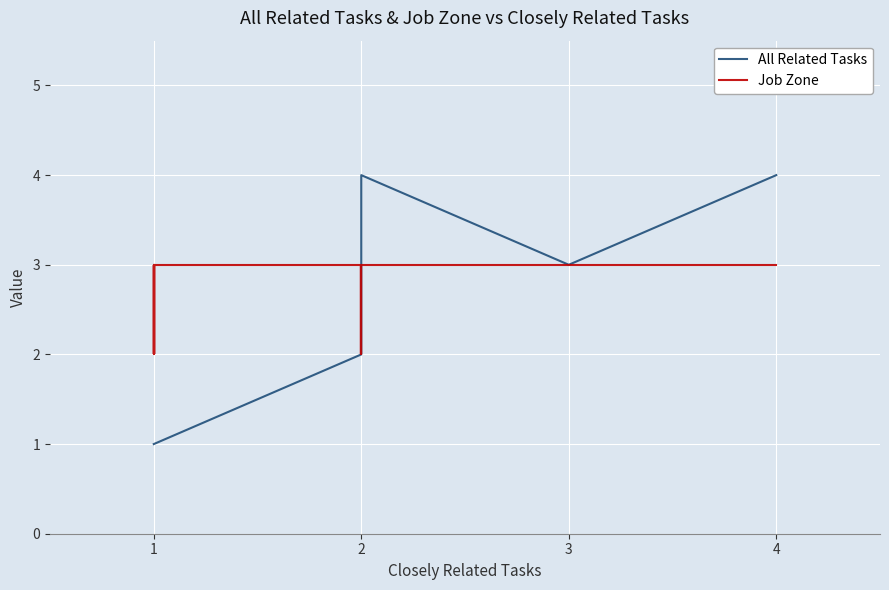

The value of All Related Tasks at 1 is 2. True or false?

False